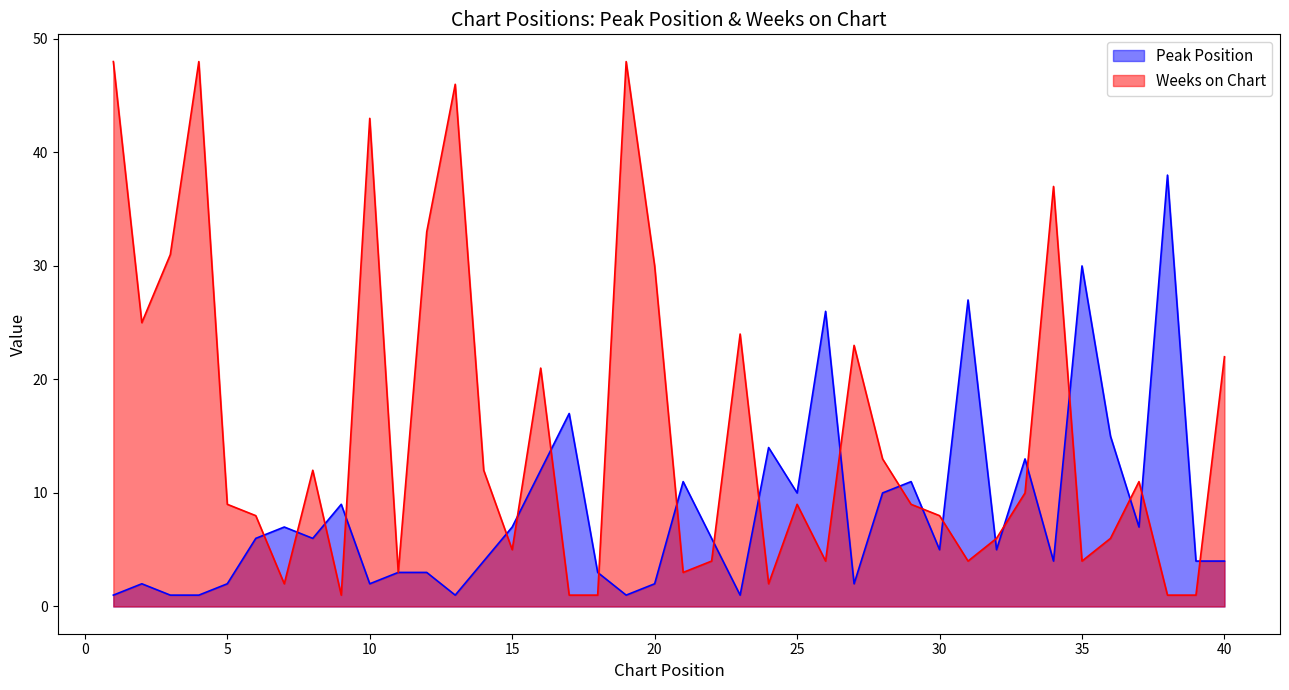

Reading right to left, list all the values displayed in this chart.

Peak Position: 4	4	38	7	15	30	4	13	5	27	5	11	10	2	26	10	14	1	6	11	2	1	3	17	12	7	4	1	3	3	2	9	6	7	6	2	1	1	2	1
Weeks on Chart: 22	1	1	11	6	4	37	10	6	4	8	9	13	23	4	9	2	24	4	3	30	48	1	1	21	5	12	46	33	3	43	1	12	2	8	9	48	31	25	48